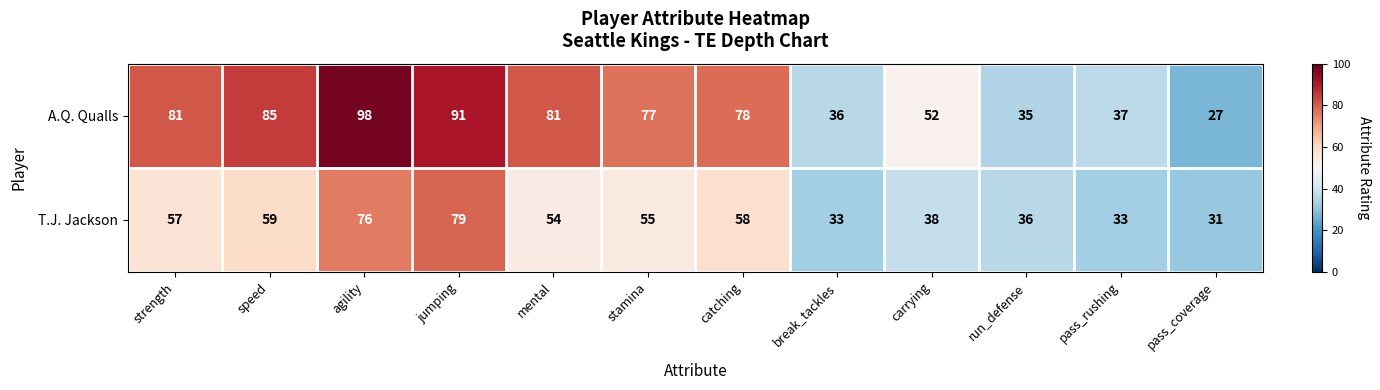

Which series has the largest total across all categories?

A.Q. Qualls